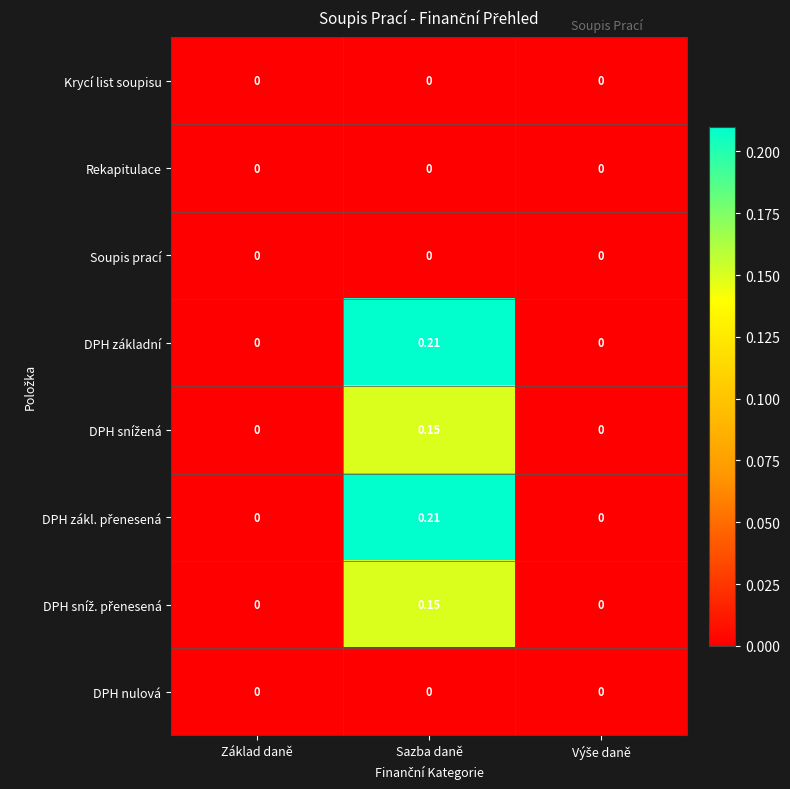

At which label does DPH základní reach its peak?

Sazba daně